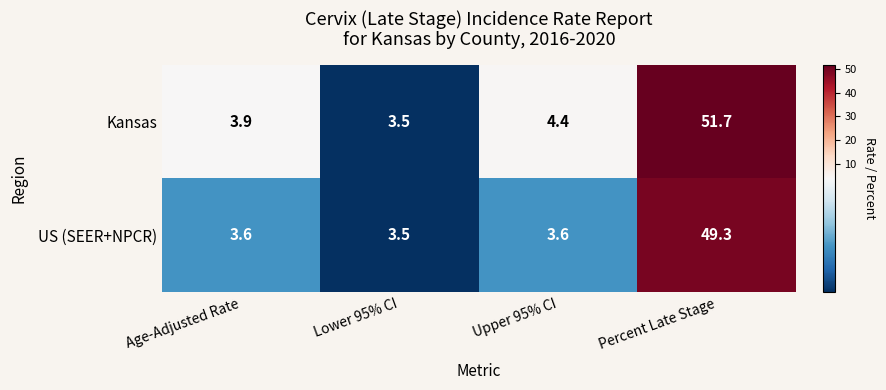

What is the average value of the US (SEER+NPCR) series?

15.0